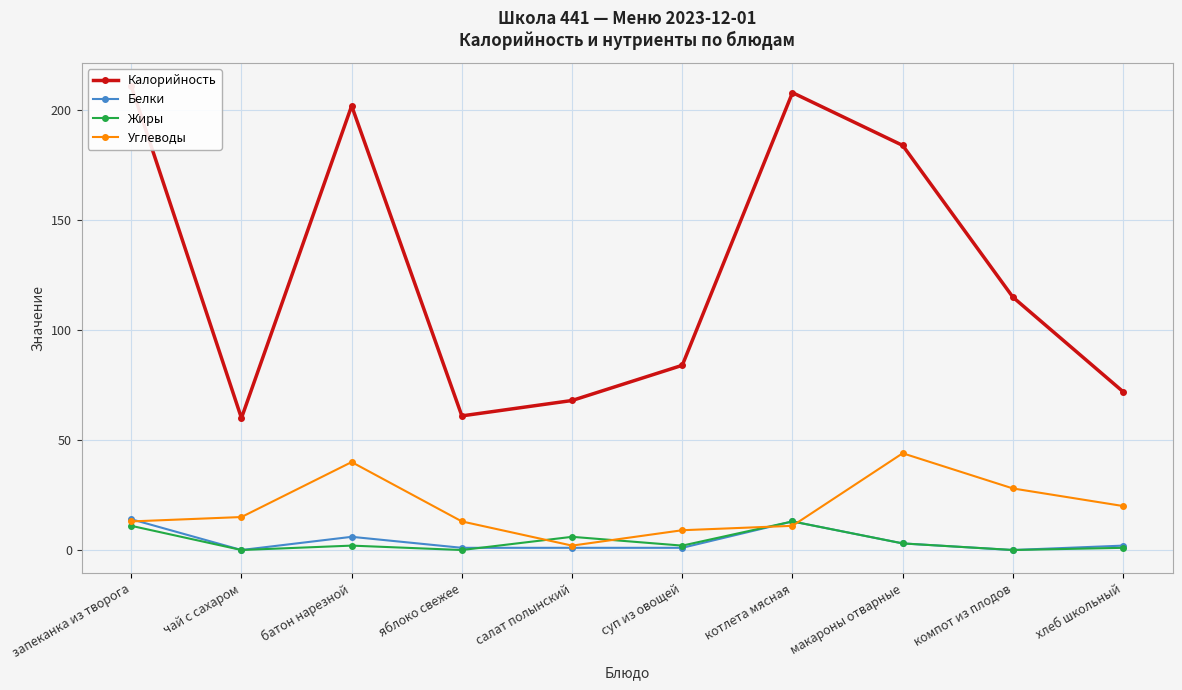

Which series has the widest spread of values?

Калорийность